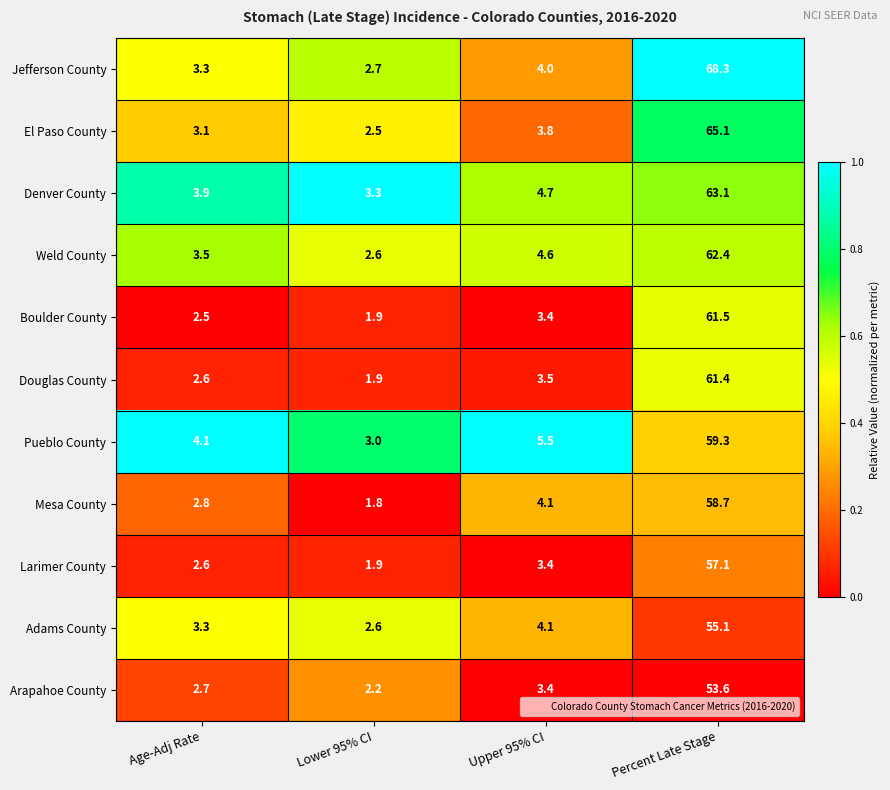

Is it true that Arapahoe County equals 3.4 at Upper 95% CI?

True